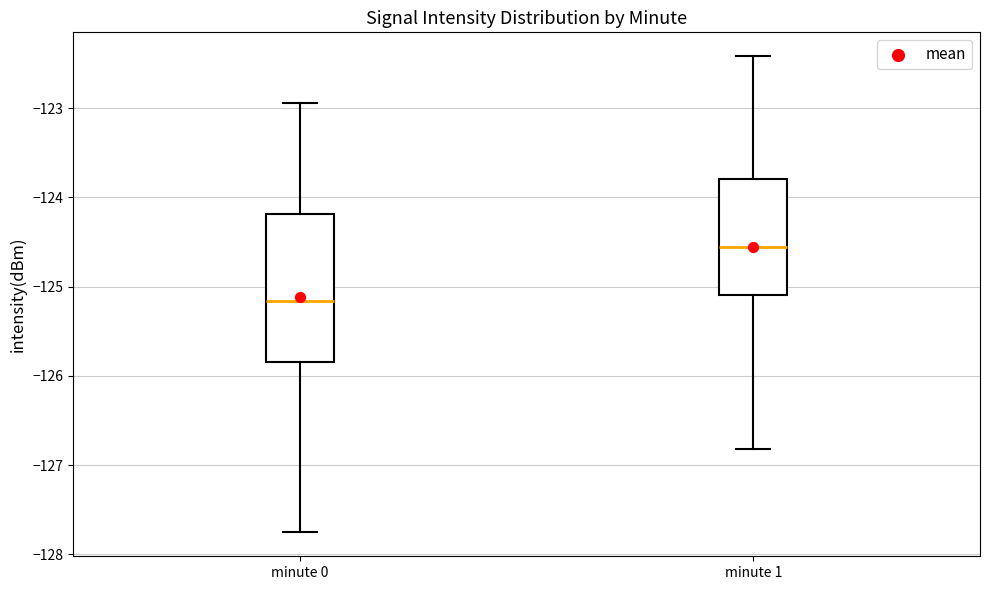

Comparing the boxes themselves (not the whiskers), which one is the tallest?

minute 0